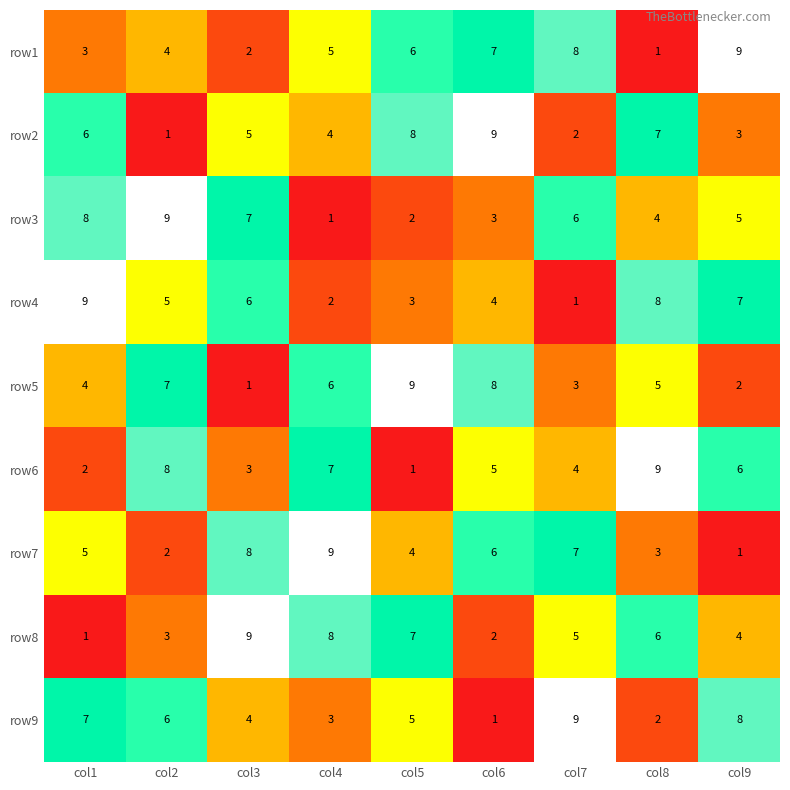

What is the total value across all series at col8?

45